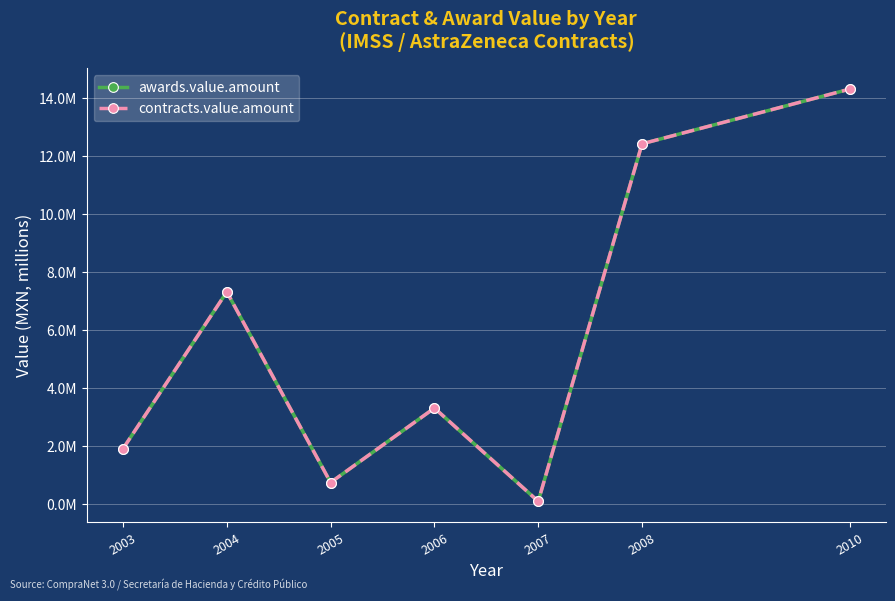

Reading left to right, what are all the values shown in this chart?

awards.value.amount: 2003=1.9	2004=7.3	2005=0.7	2006=3.3	2007=0.1	2008=12.4	2010=14.3
contracts.value.amount: 2003=1.9	2004=7.3	2005=0.7	2006=3.3	2007=0.1	2008=12.4	2010=14.3